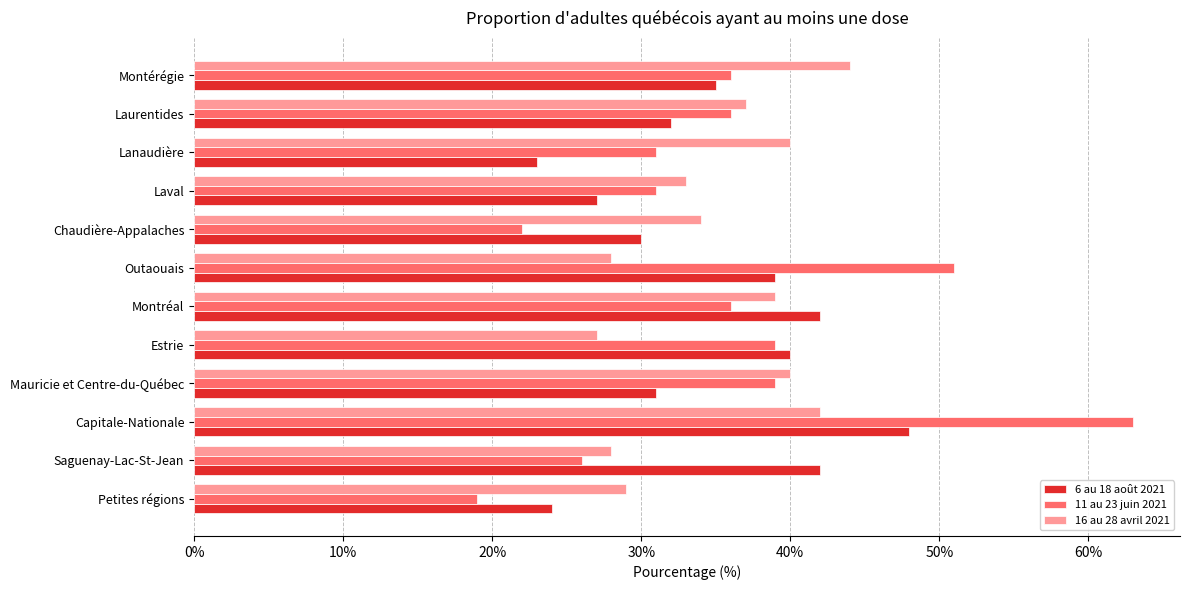

Which label corresponds to the largest value in the chart?

Capitale-Nationale